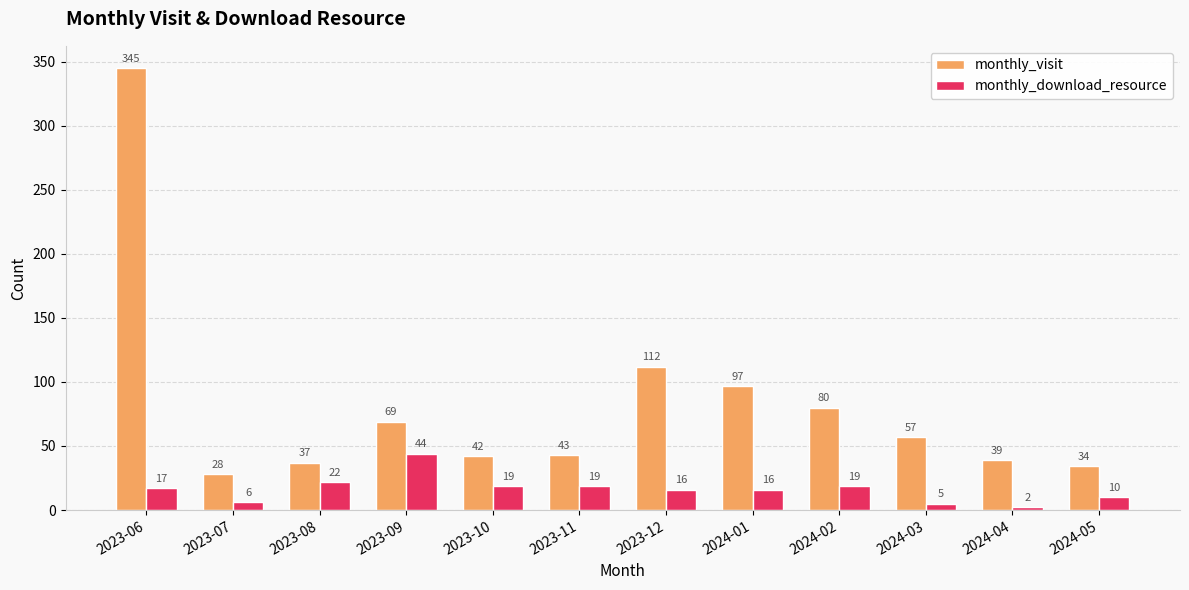

What is the greatest value displayed?

345